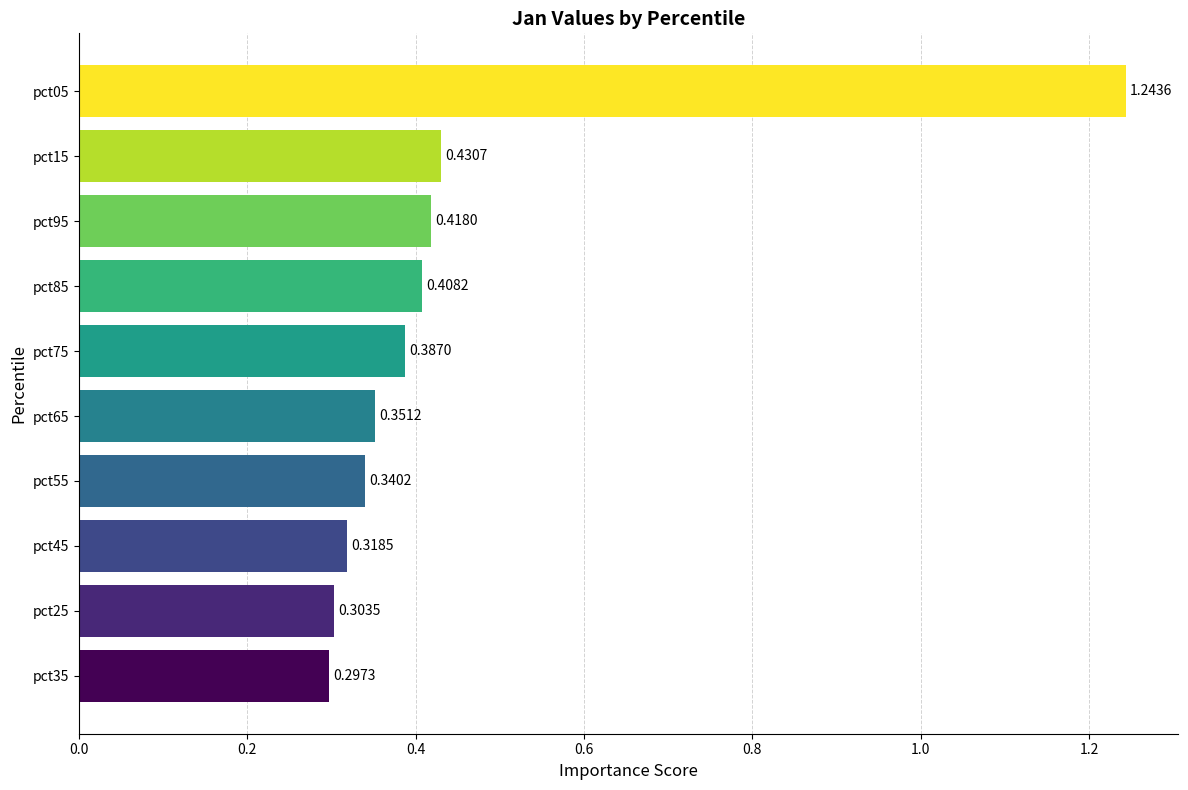

List the labels in order of value, largest first.

pct05, pct15, pct95, pct85, pct75, pct65, pct55, pct45, pct25, pct35